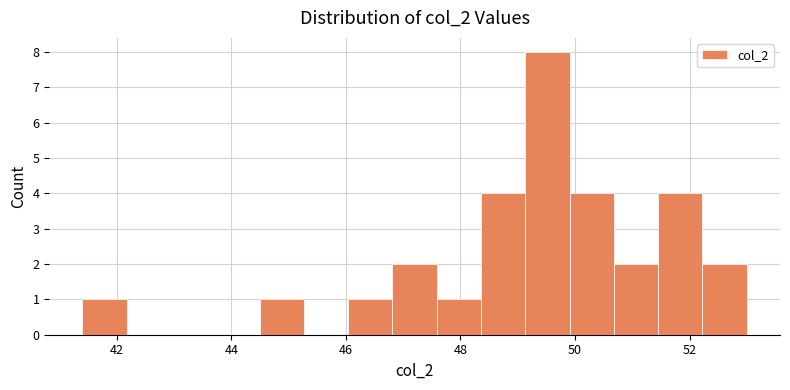

Read against the x-axis, roughly where is the centre of the tallest bar?

49.6